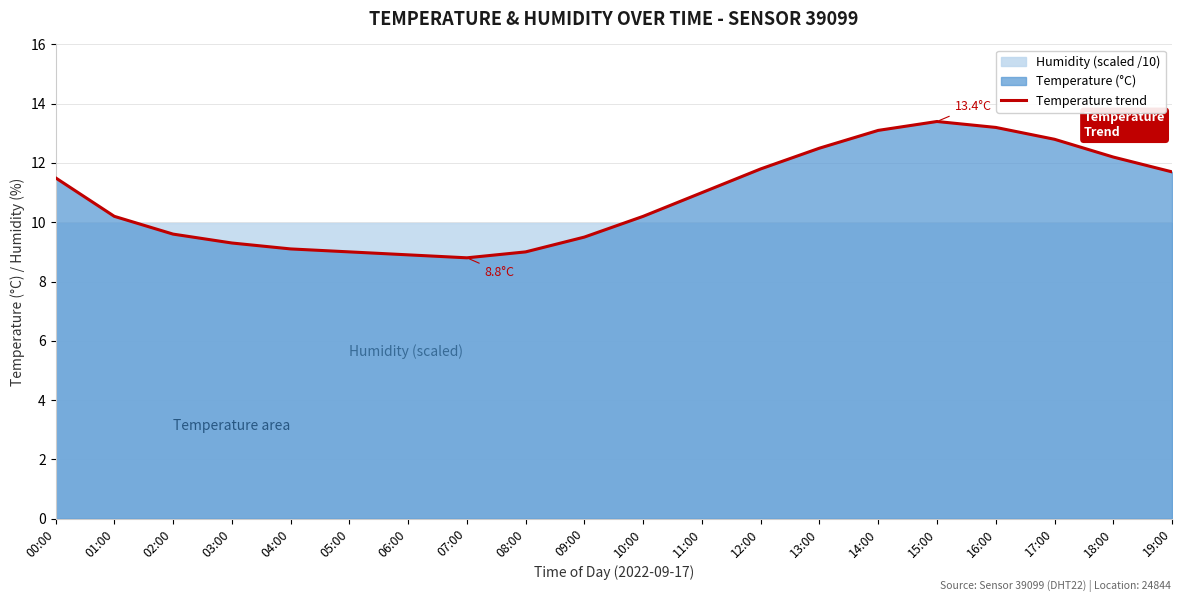

List the labels in order of value, smallest first.

07:00, 06:00, 05:00, 08:00, 04:00, 03:00, 09:00, 02:00, 01:00, 10:00, 11:00, 00:00, 19:00, 12:00, 18:00, 13:00, 17:00, 14:00, 16:00, 15:00